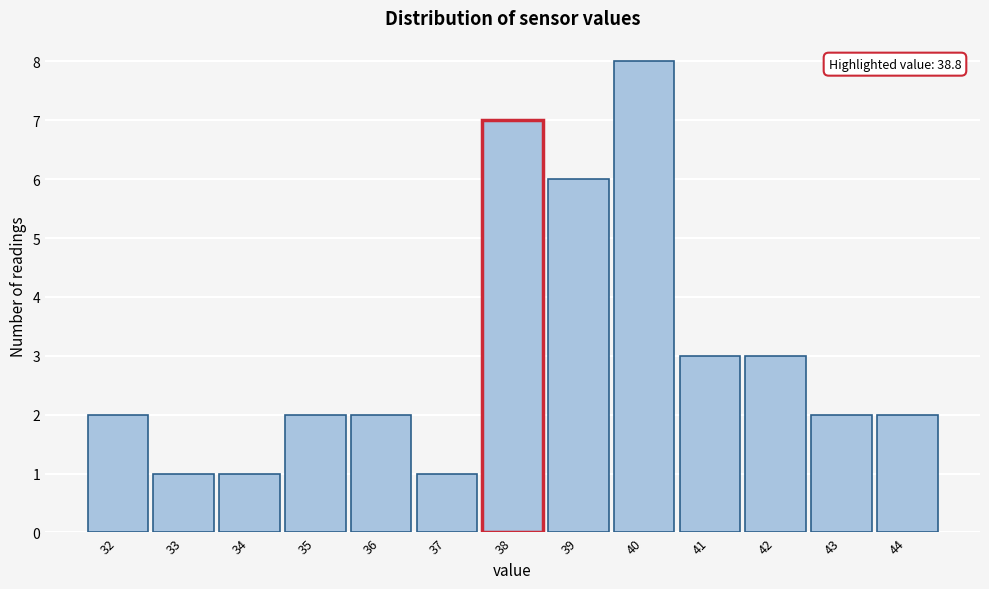

Reading left to right, list all the values displayed in this chart.

32=2	33=1	34=1	35=2	36=2	37=1	38=7	39=6	40=8	41=3	42=3	43=2	44=2